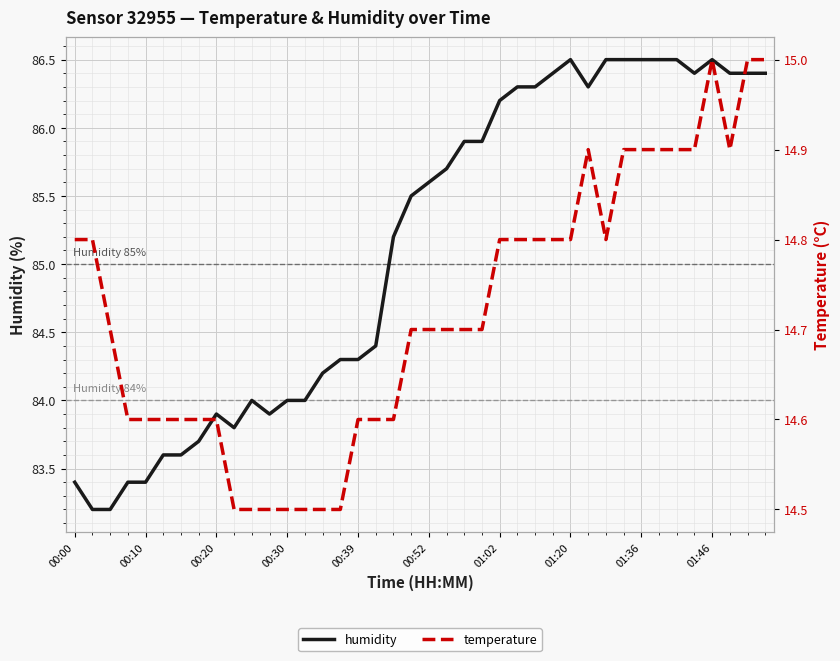

What are all the series names shown in the legend?

humidity, temperature